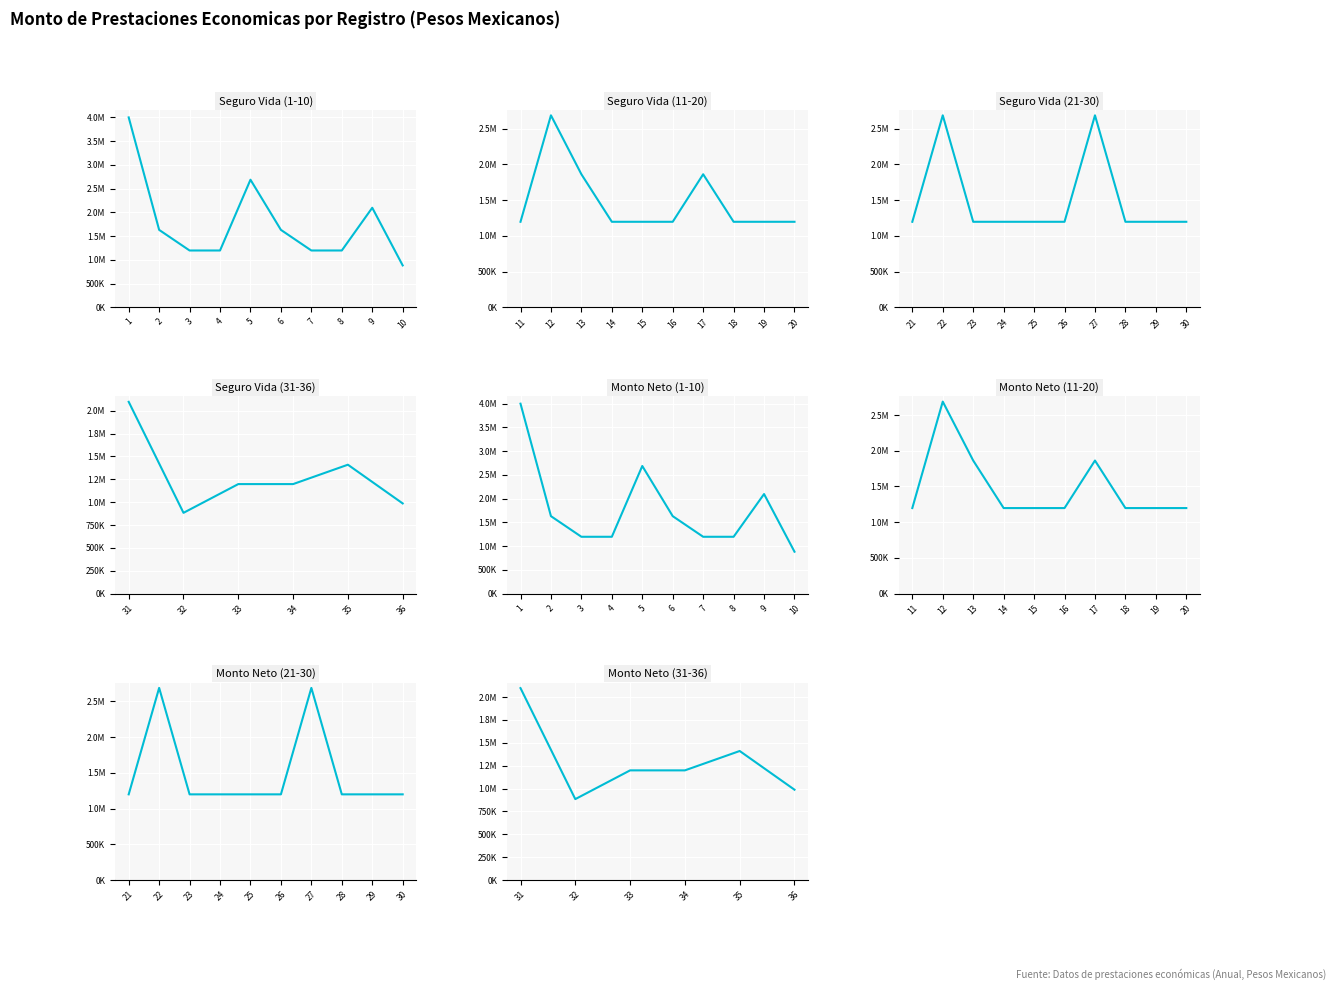

What is the total value across all series at 18?

2396400